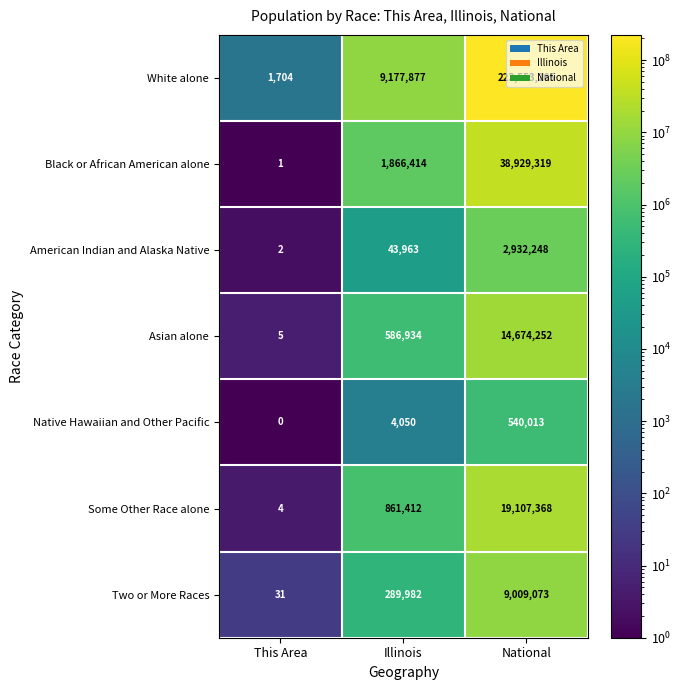

What is the difference between the maximum and minimum values in the American Indian and Alaska Native series?

2932246